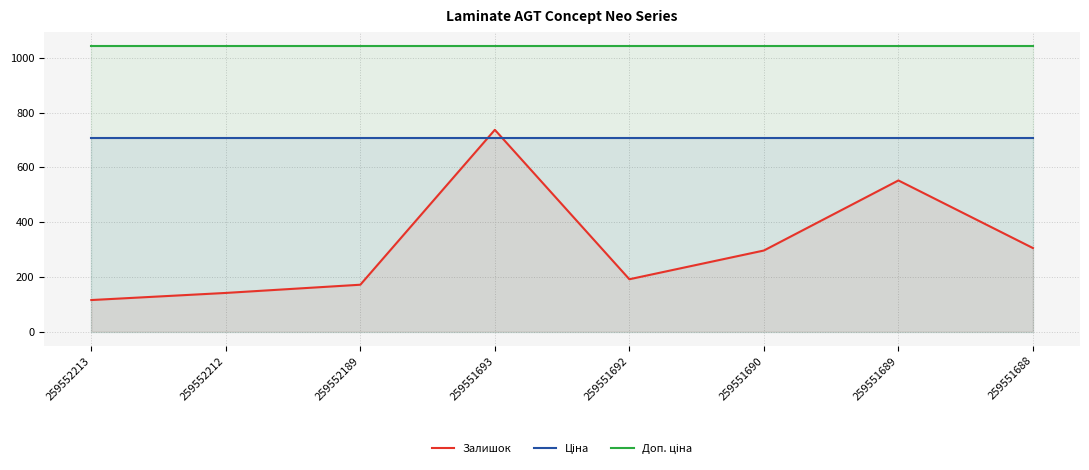

How many interior local valleys does the Залишок series have?

1